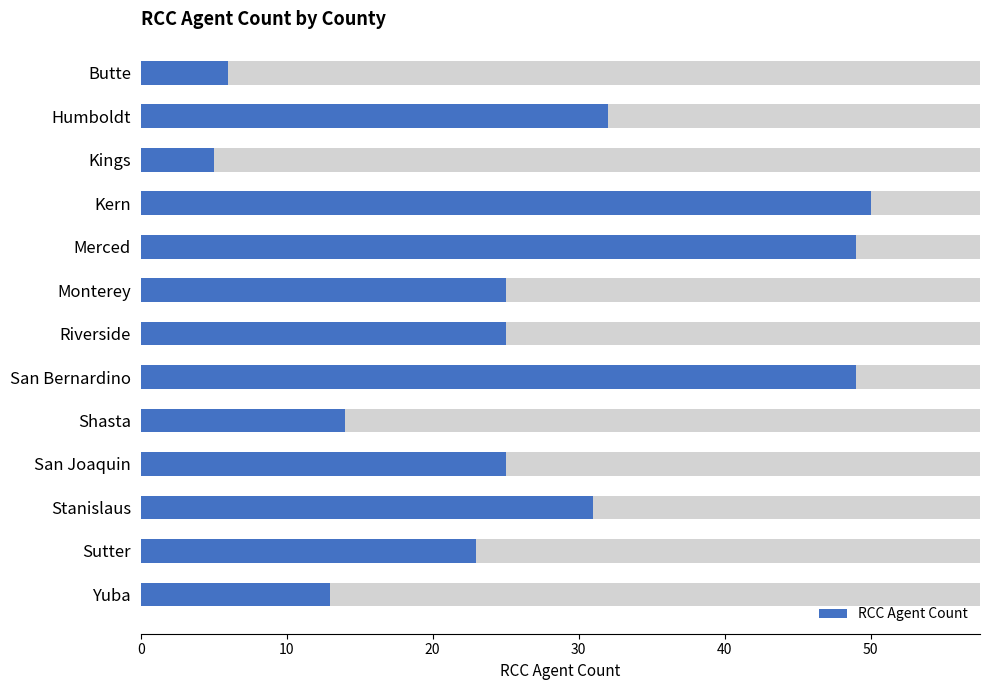

What is the difference between the values at San Bernardino and Stanislaus?

18